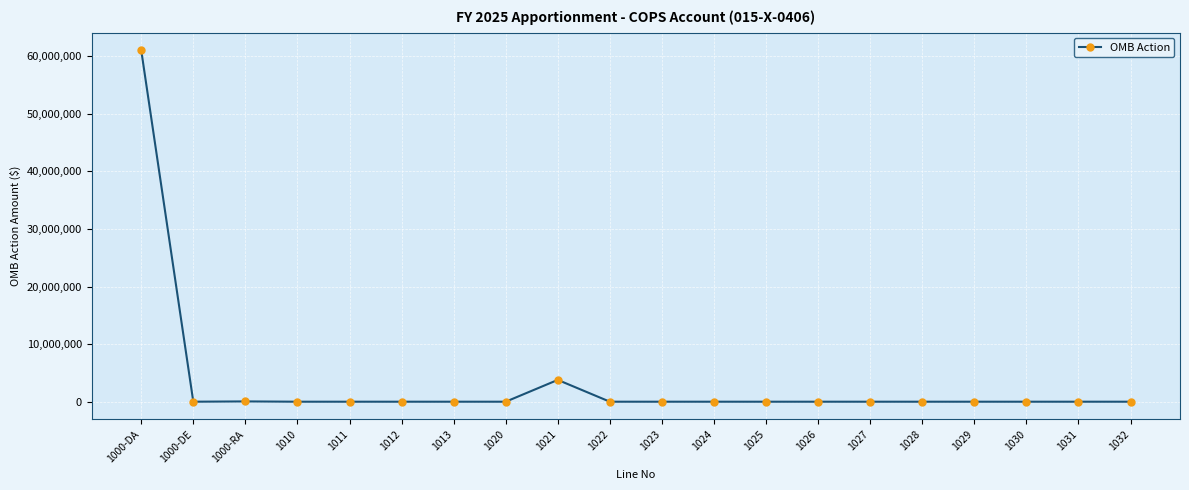

Is it true that the value at 1020 is 18843818?

False